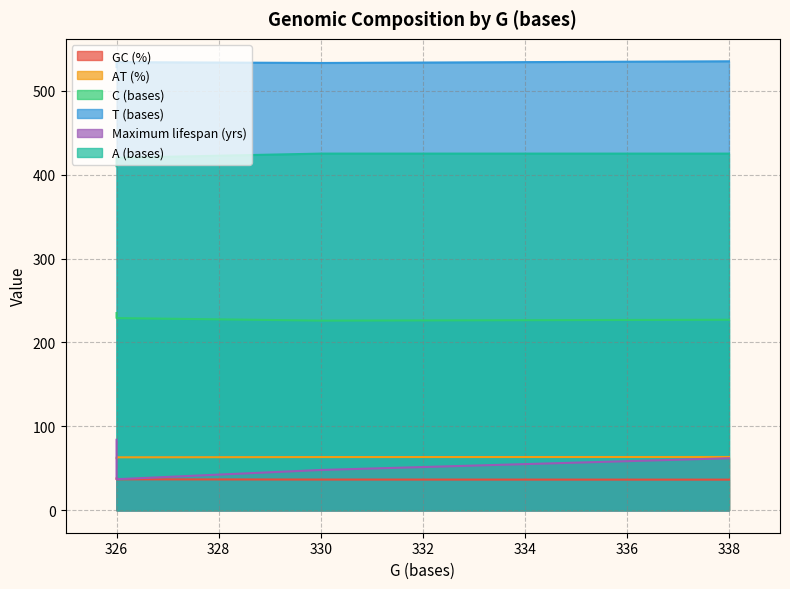

What is the average value of the C (bases) series?

229.2